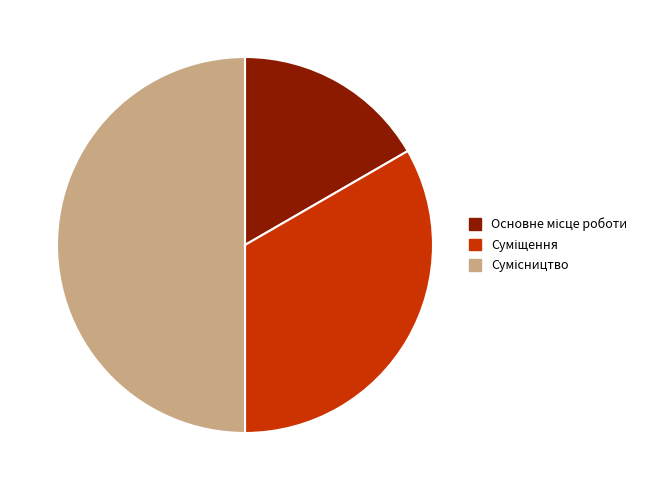

Which has a higher value, Основне місце роботи or Суміщення?

Суміщення